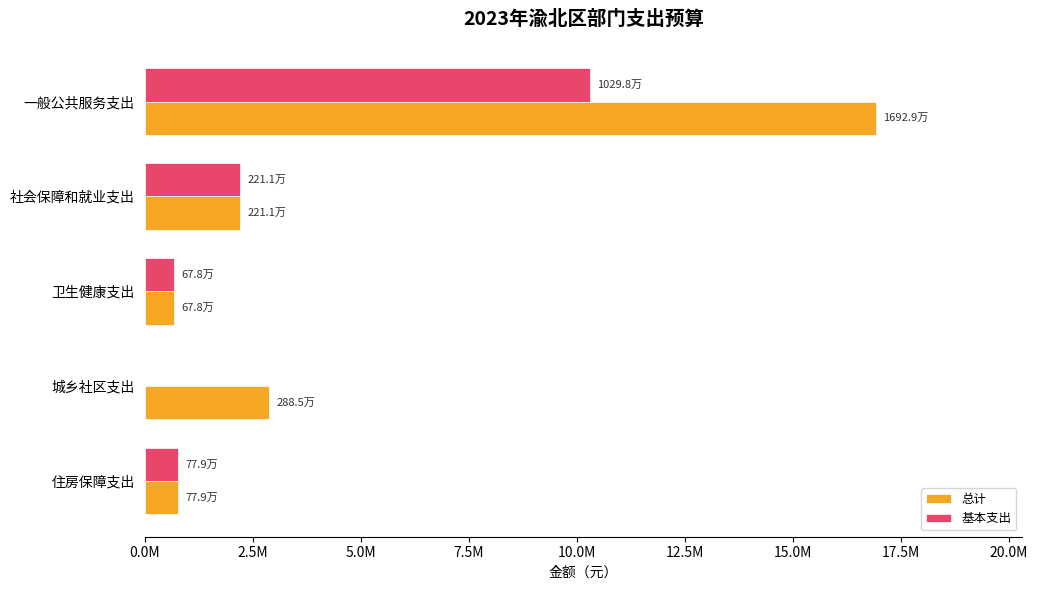

At which label is 基本支出 closest to 5148870?

社会保障和就业支出